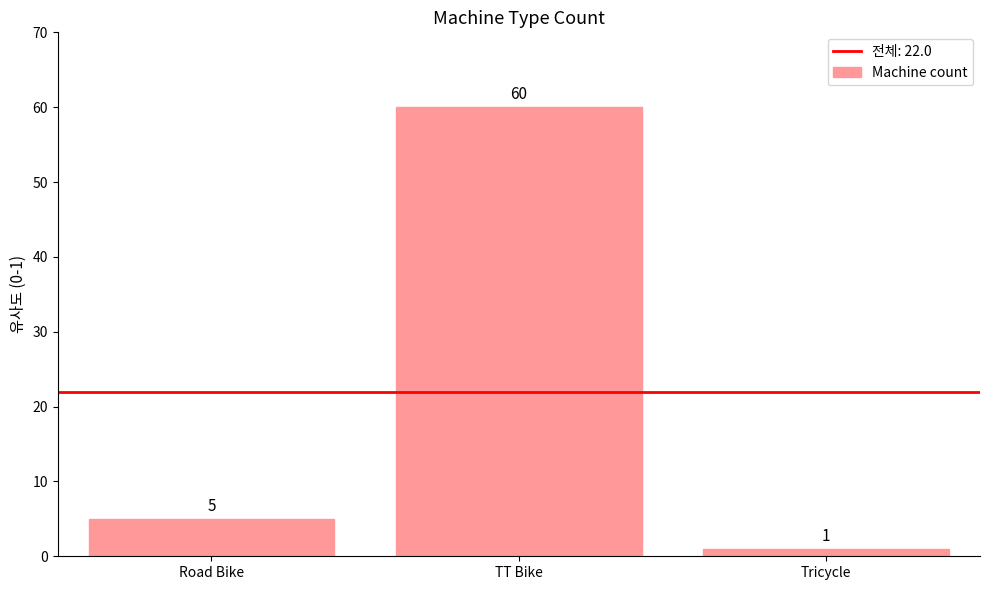

List the labels in order of value, largest first.

TT Bike, Road Bike, Tricycle